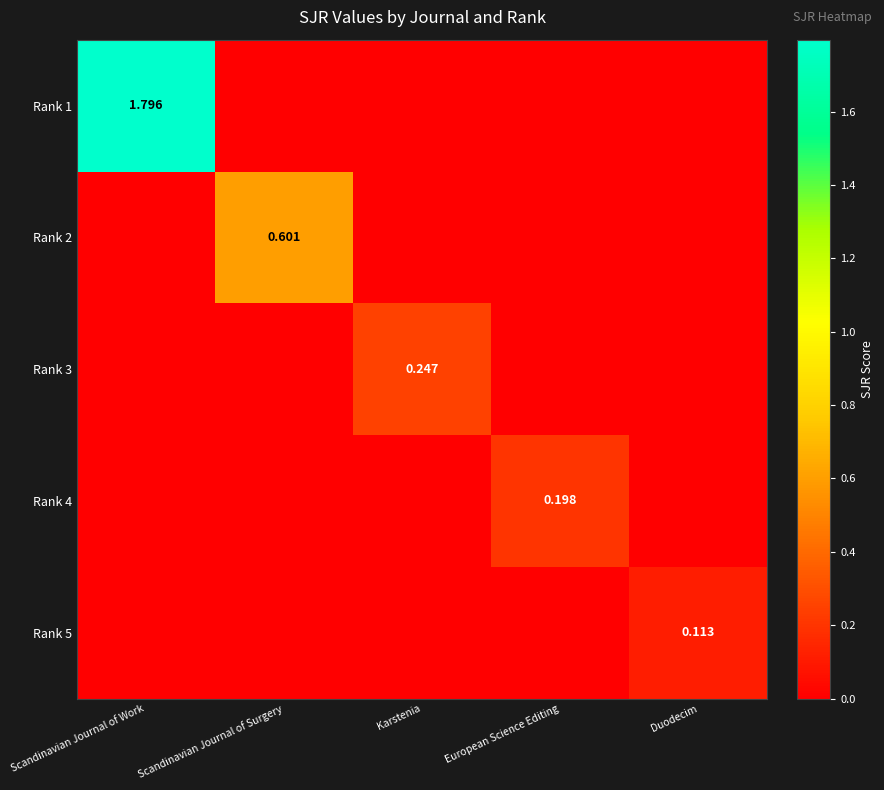

What is the difference between the maximum and minimum values in the Rank 5 series?

0.1